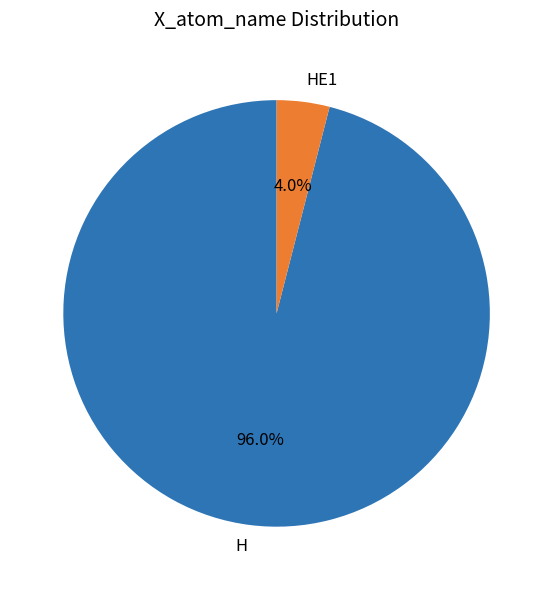

Which category accounts for the majority?

H